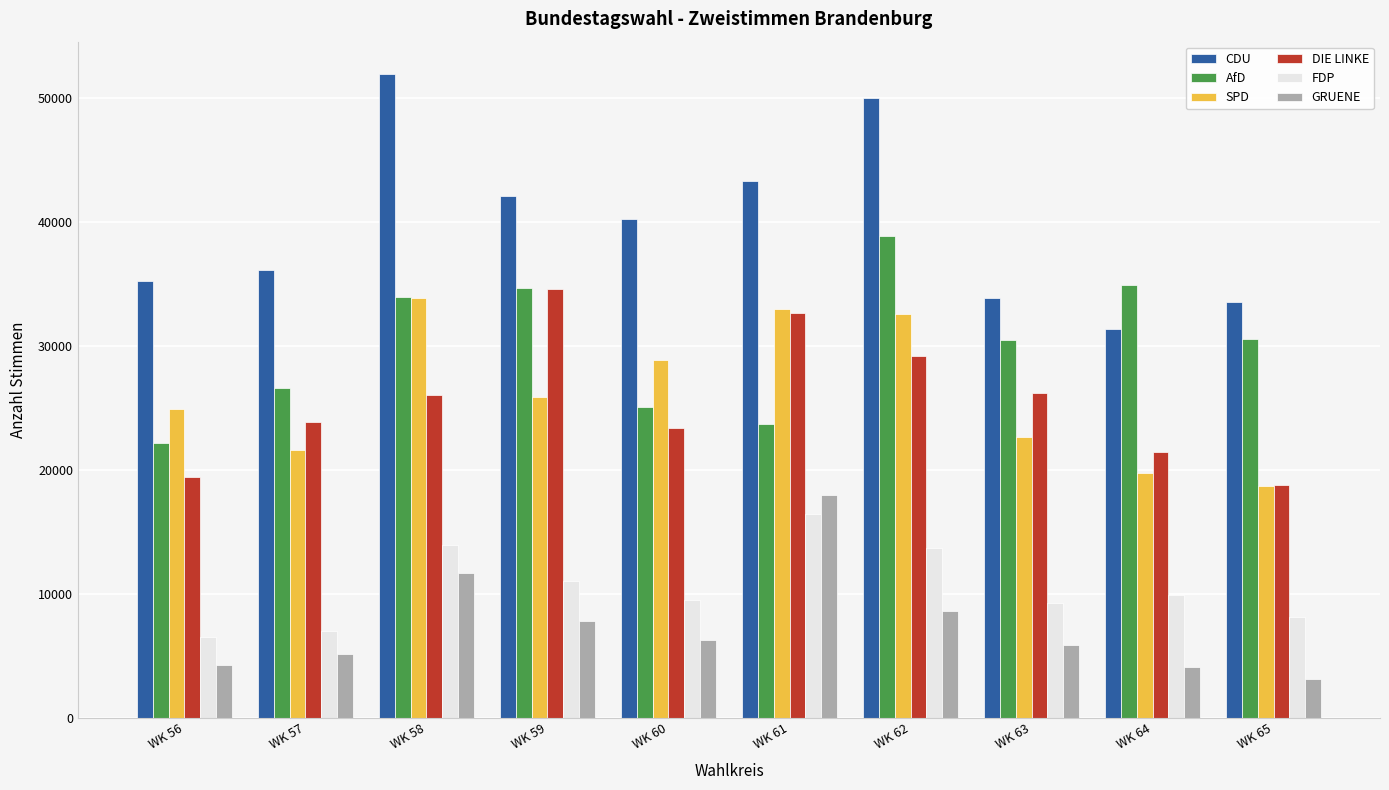

What is the difference between the DIE LINKE values at WK 56 and WK 58?

6644